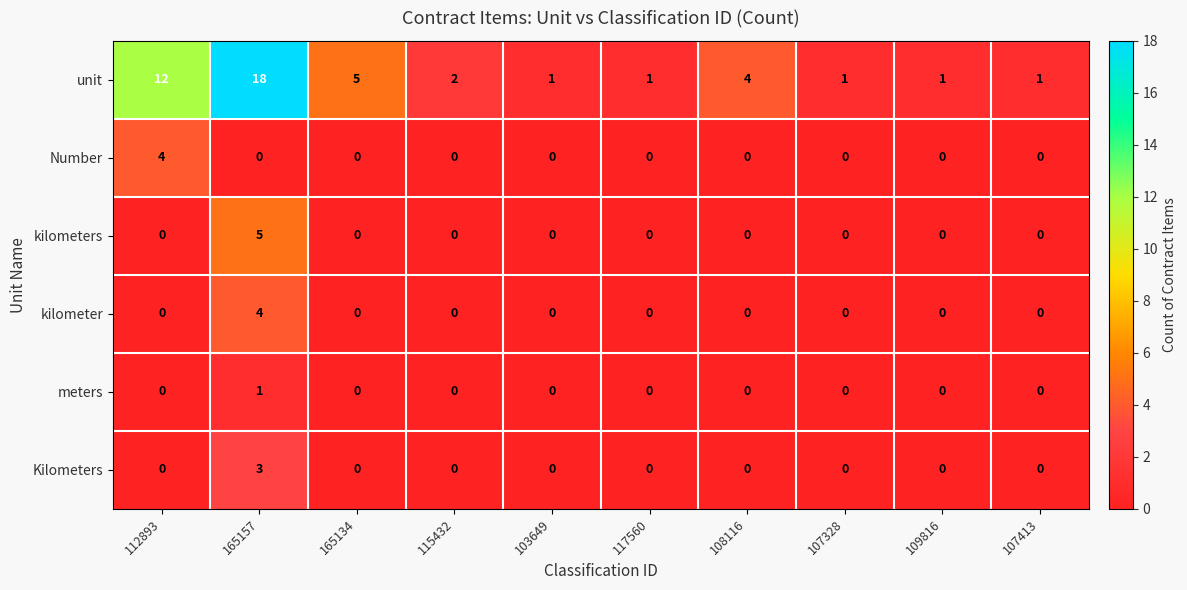

At which category does the chart reach its peak across all series?

165157